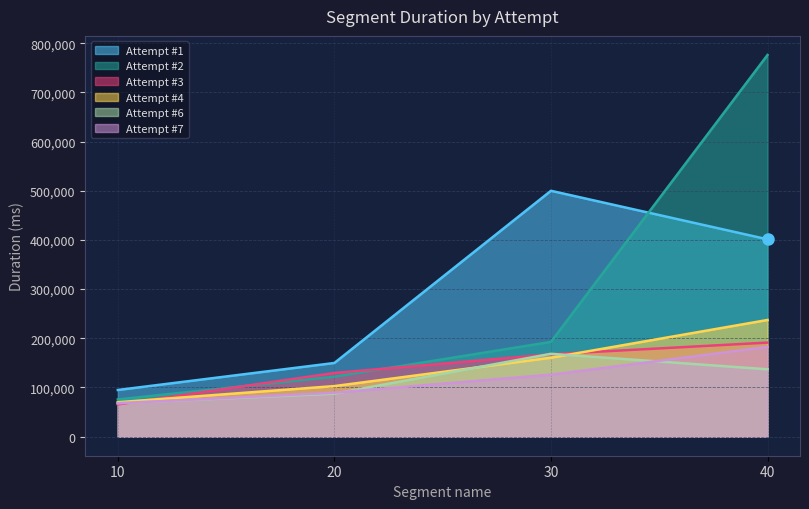

Reading right to left, extract all data points from this chart.

Attempt #1: 401210	499905	149783	94878
Attempt #2: 776063	192592	121948	75574
Attempt #3: 191212	167564	129420	65584
Attempt #4: 237215	160433	102795	70014
Attempt #6: 136905	168440	87359	68254
Attempt #7: 182404	125991	89399	67804